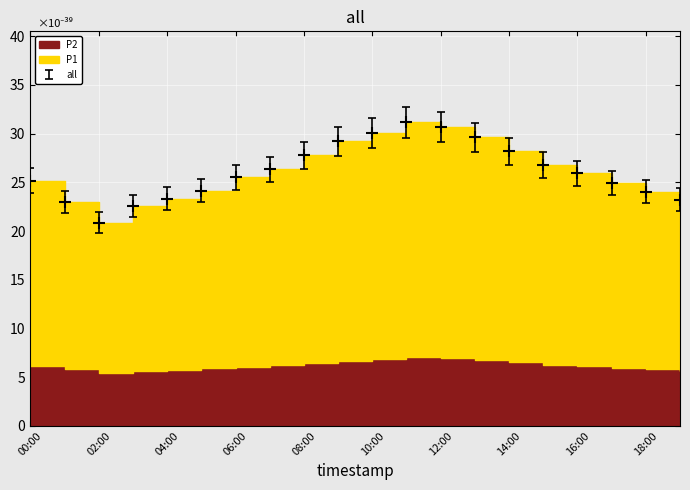

What is the label of the 2nd point from the left?

01:00